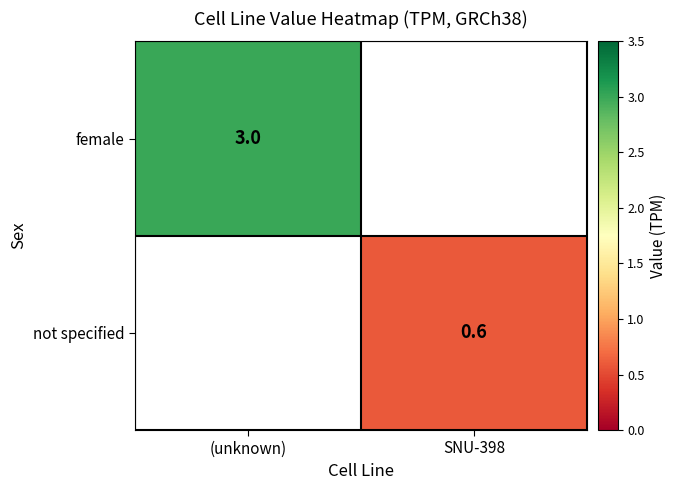

The value of female at (unknown) is 4.6. True or false?

False